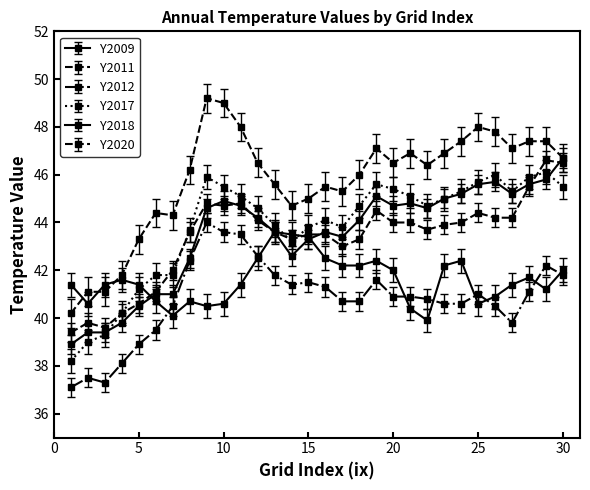

How many interior local valleys does the Y2012 series have?

3